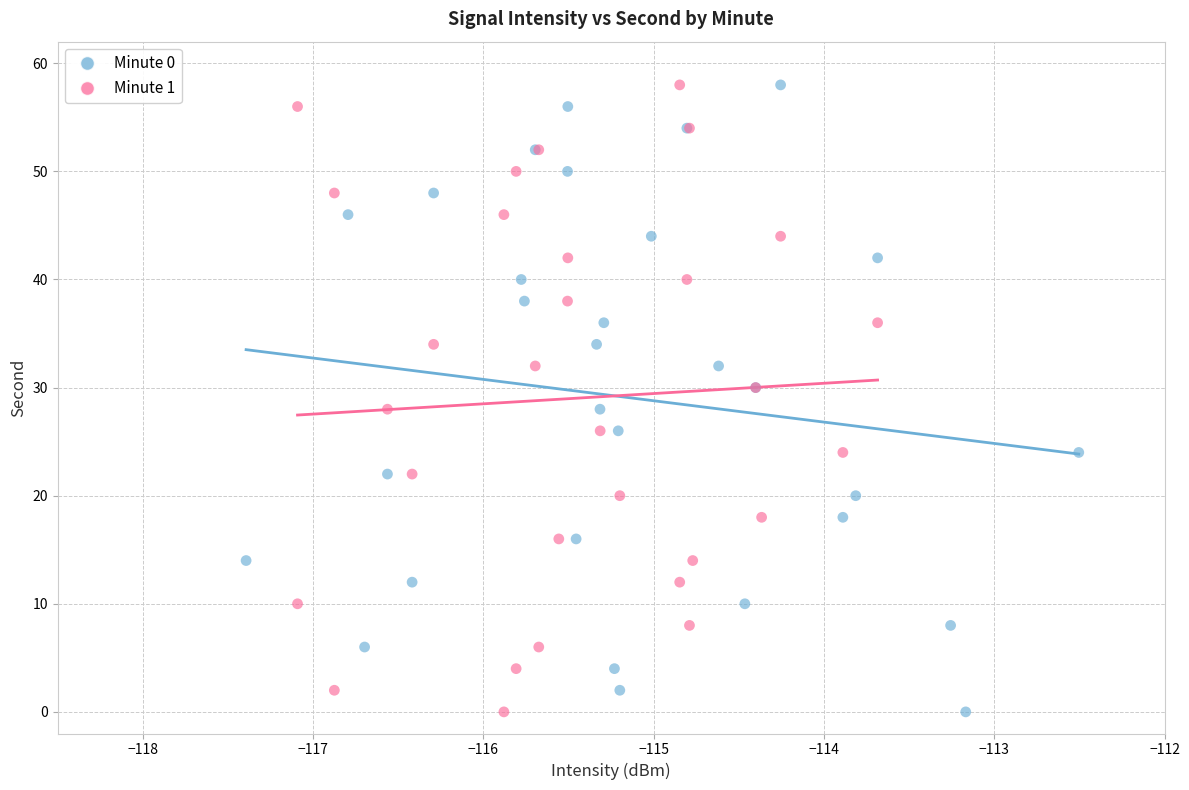

What are all the series names shown in the legend?

Minute 0, Minute 1